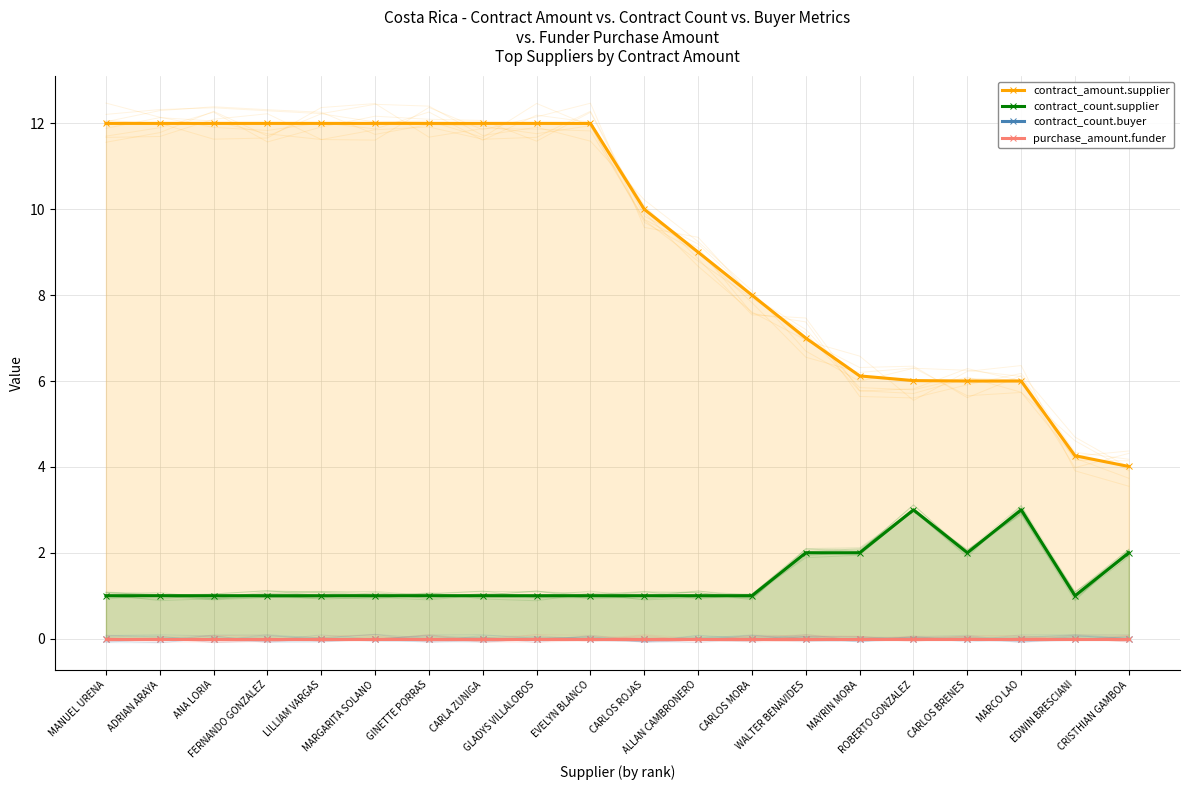

Rank the series at ALLAN CAMBRONERO from highest to lowest value.

contract_amount.supplier, contract_count.supplier, contract_count.buyer, purchase_amount.funder